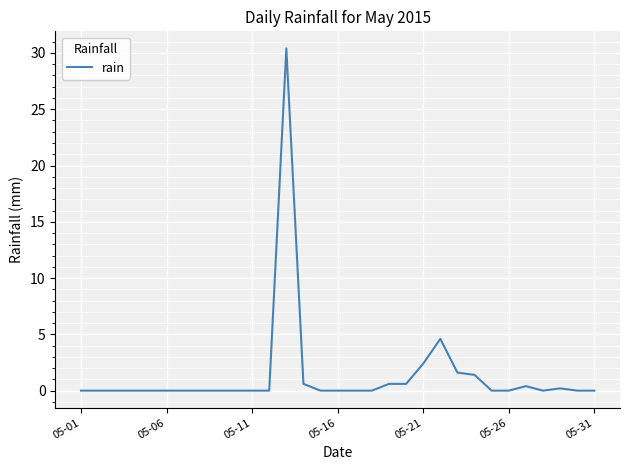

What is the difference between the maximum and minimum values?

30.4